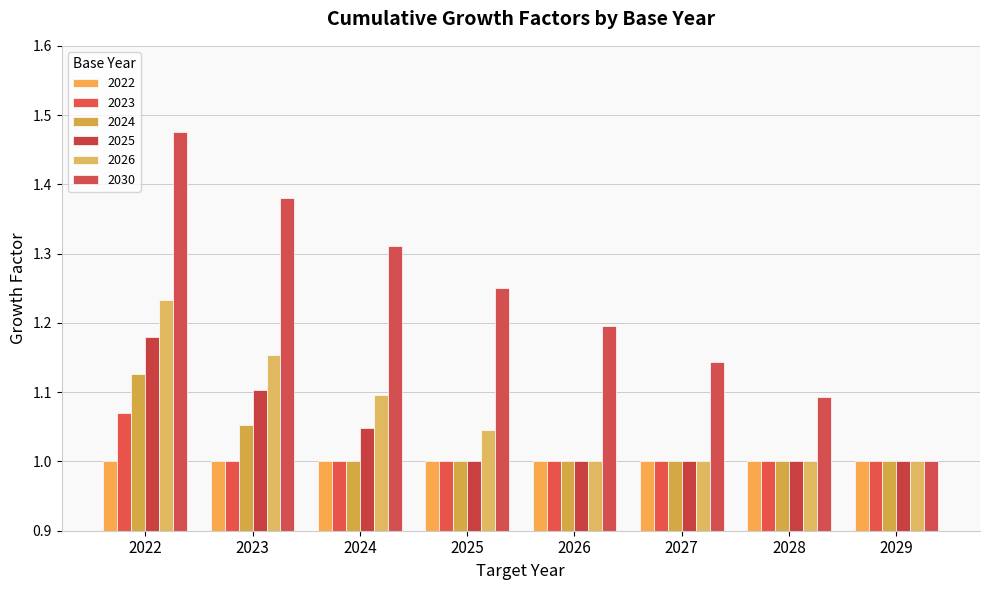

Is it true that 2030 equals 0.8 at 2024?

False